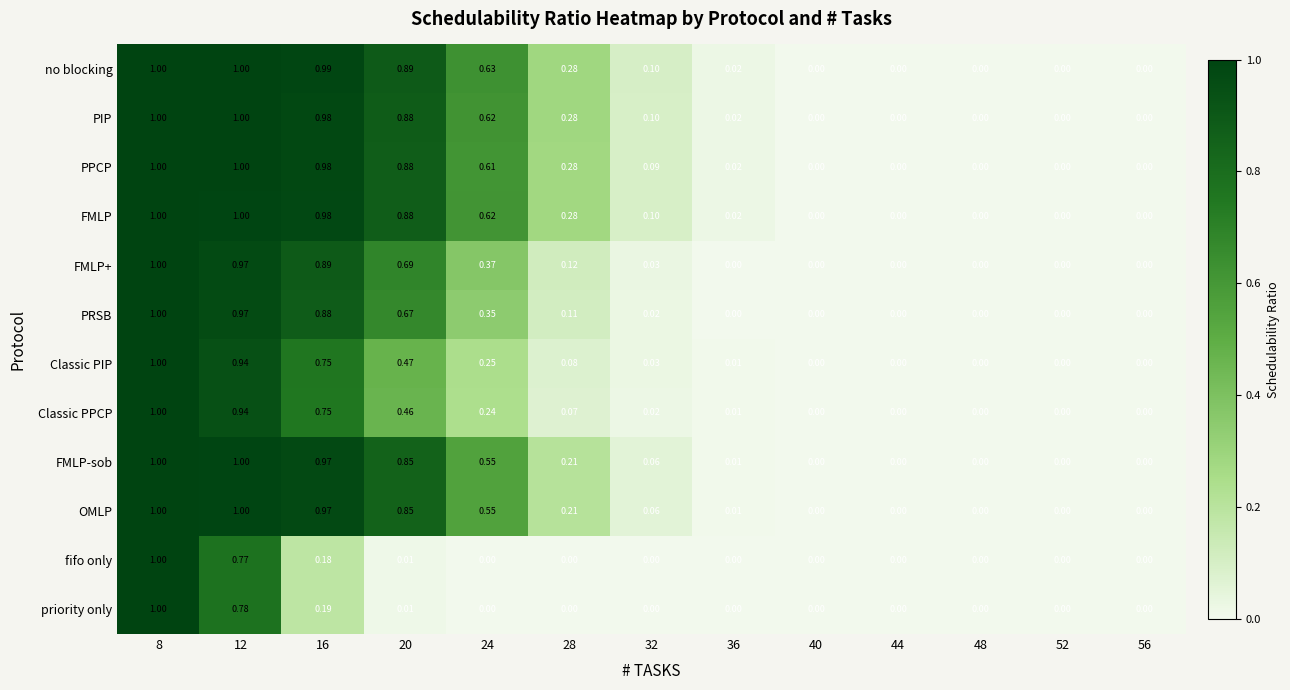

Which series has the largest total across all categories?

no blocking